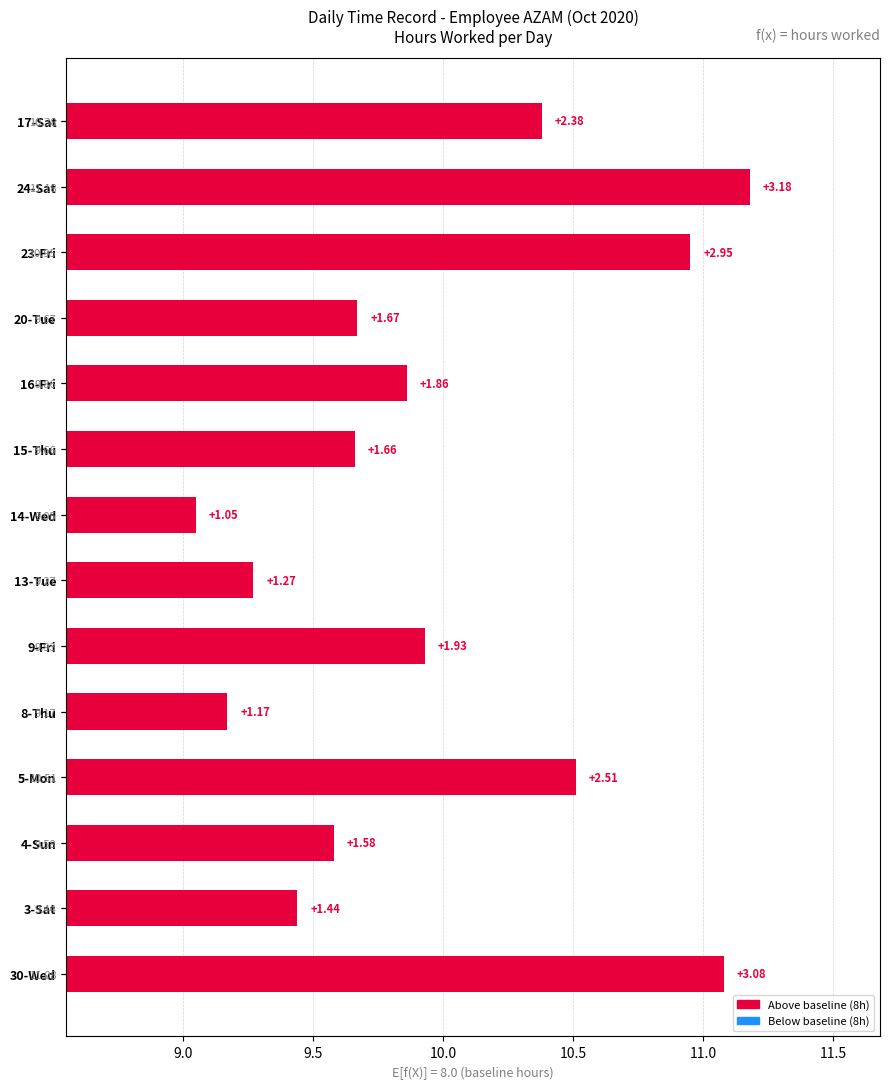

What is the average value?

2.0